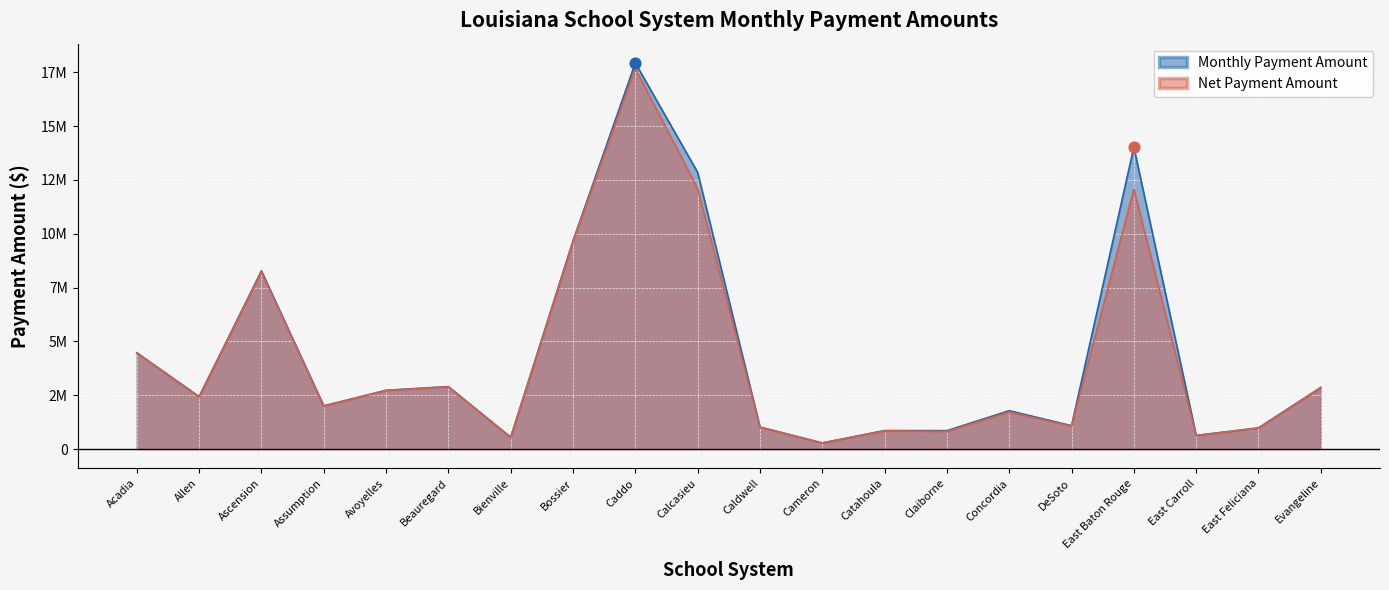

Which series has the largest total across all categories?

Monthly Payment Amount